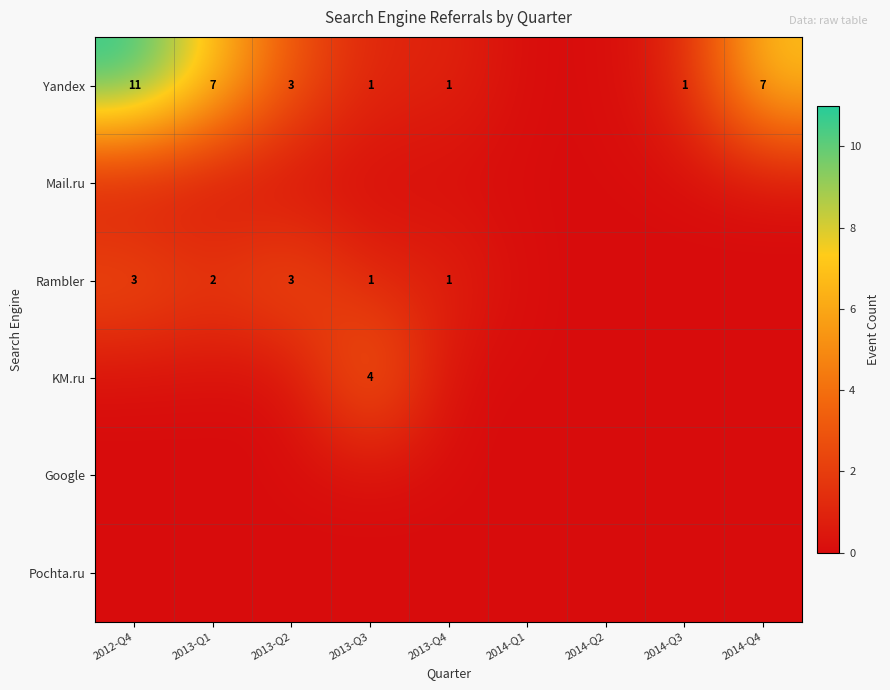

The Rambler series shows 0 at 2013-Q3. True or false?

False